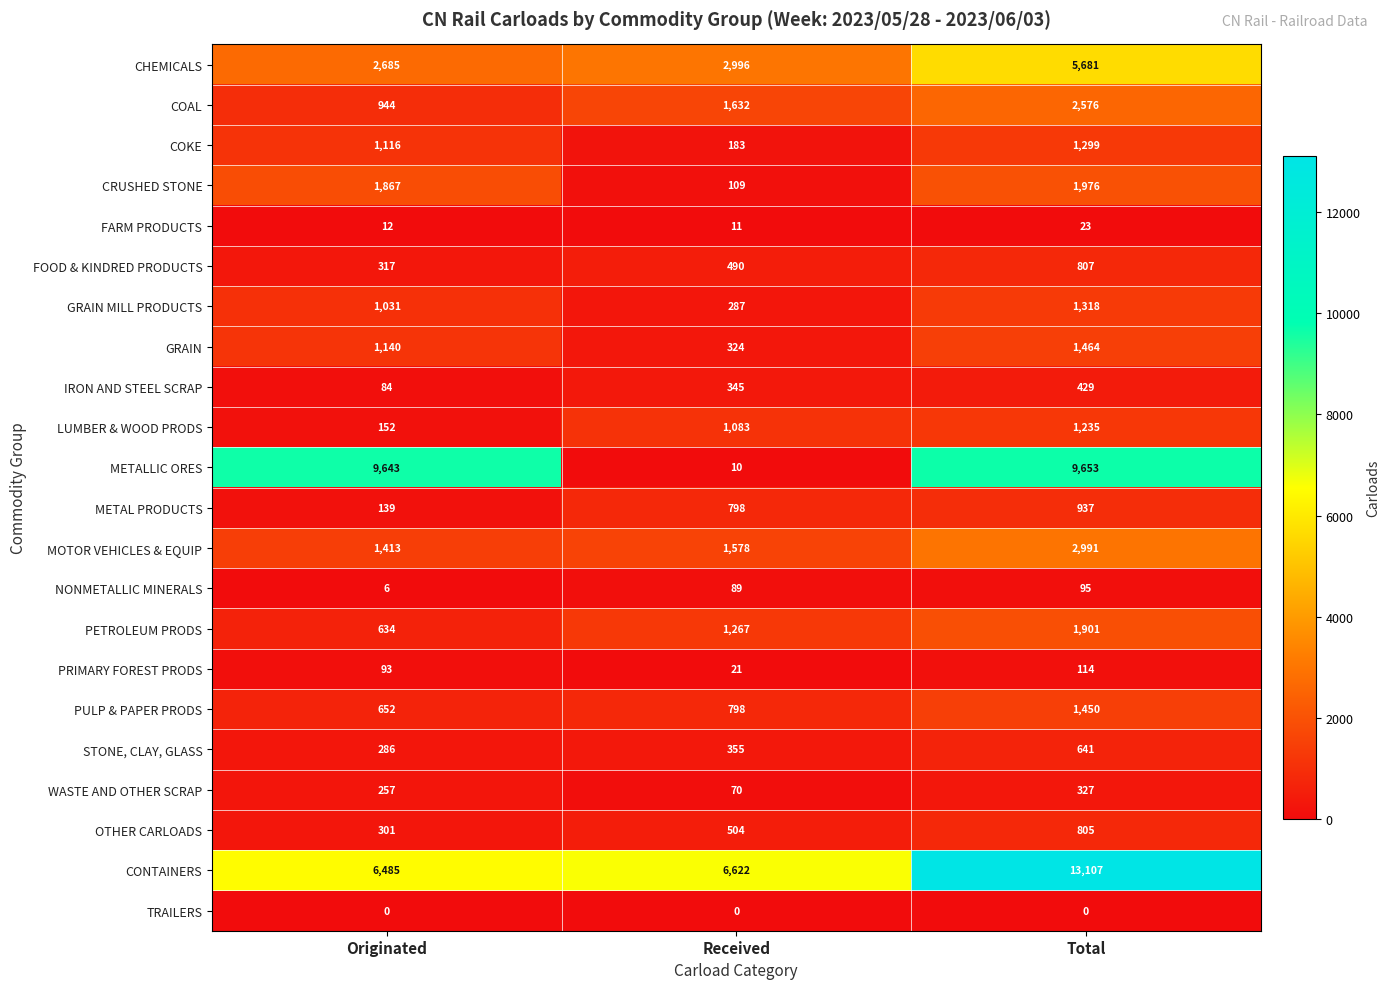

Between Received and Total, which series saw the biggest shift?

METALLIC ORES